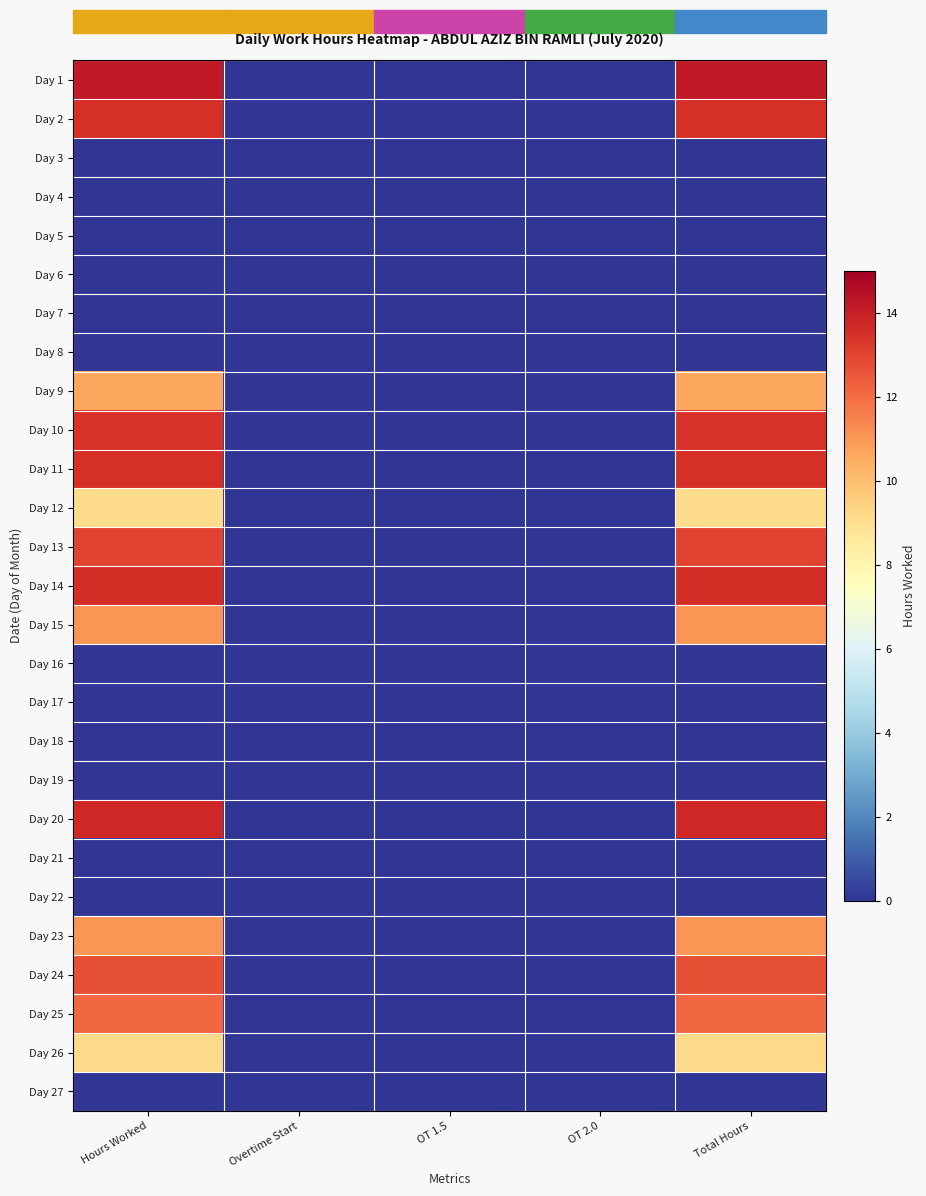

Which series has the largest range (max minus min)?

Day 1